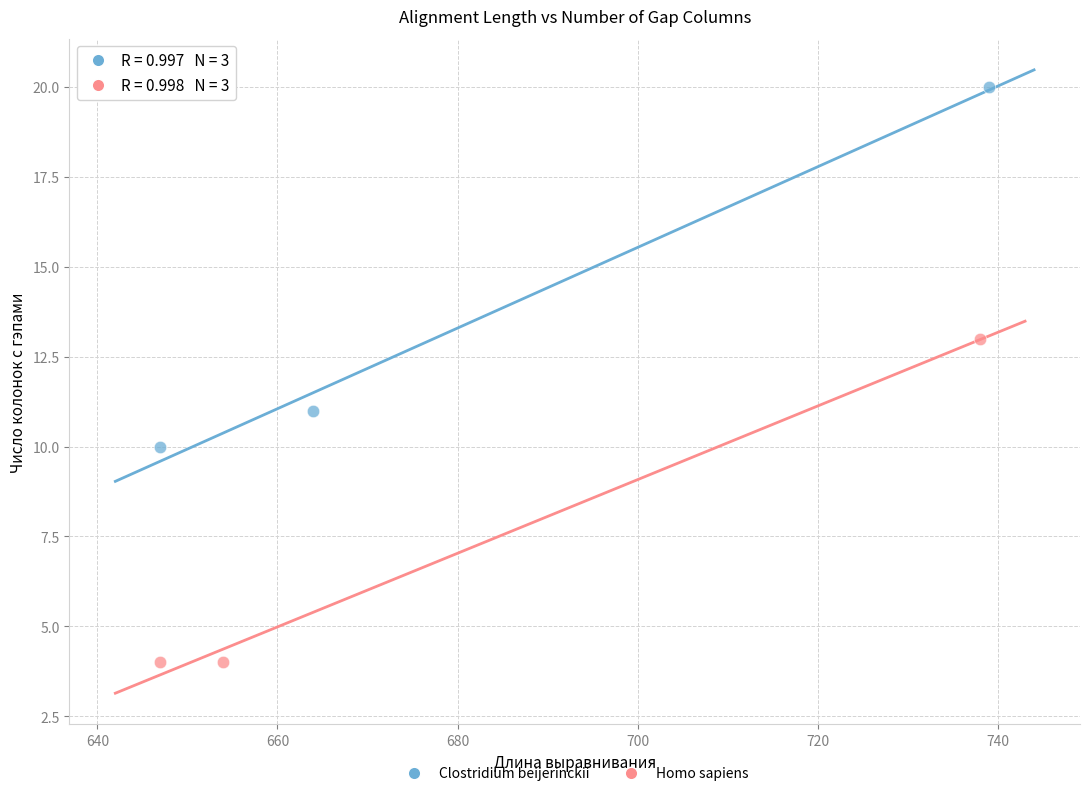

Which series has the widest spread of Y values?

Clostridium beijerinckii